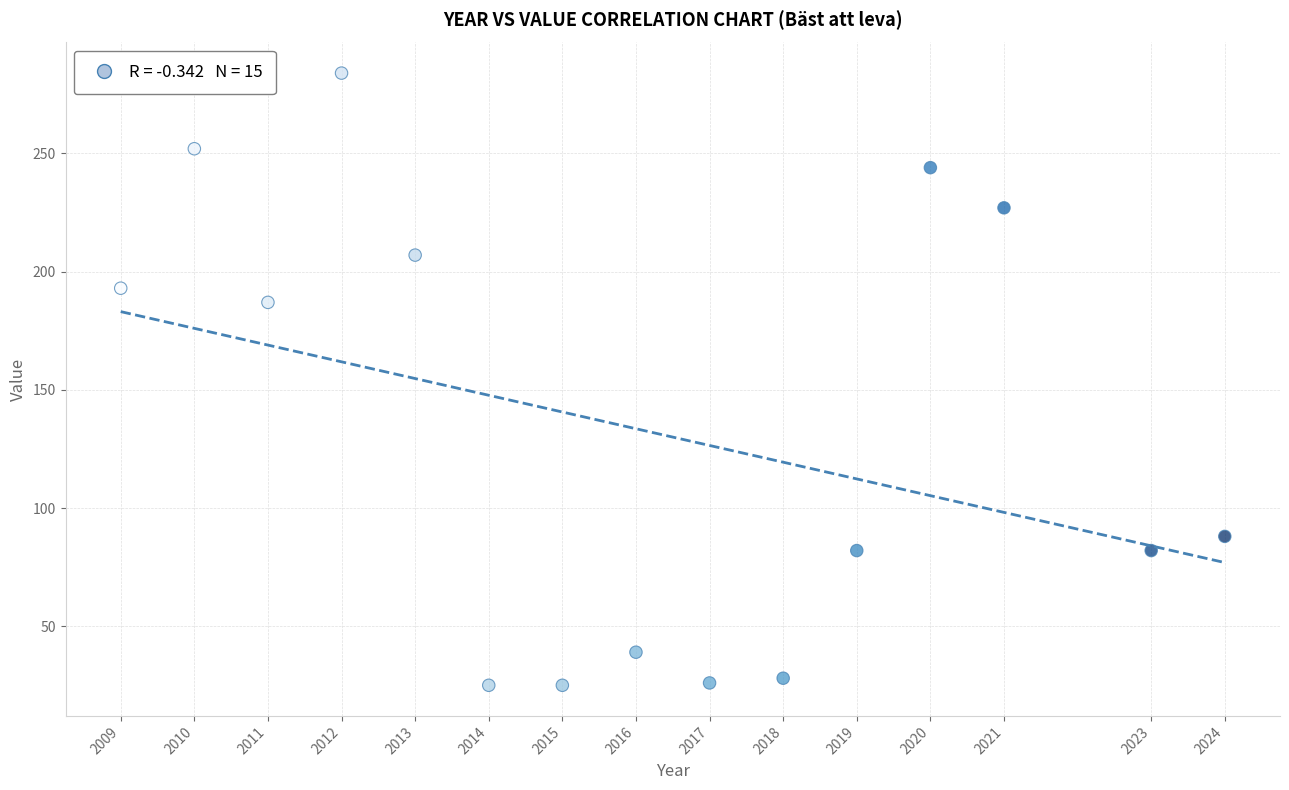

What is the range of X values (max minus min)?

15